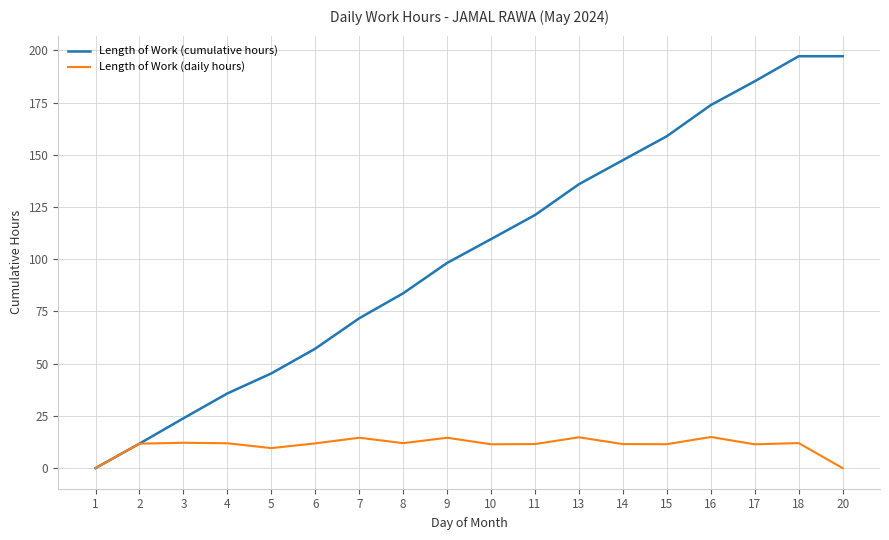

The value of Length of Work (daily hours) at 2 is 11.7. True or false?

True